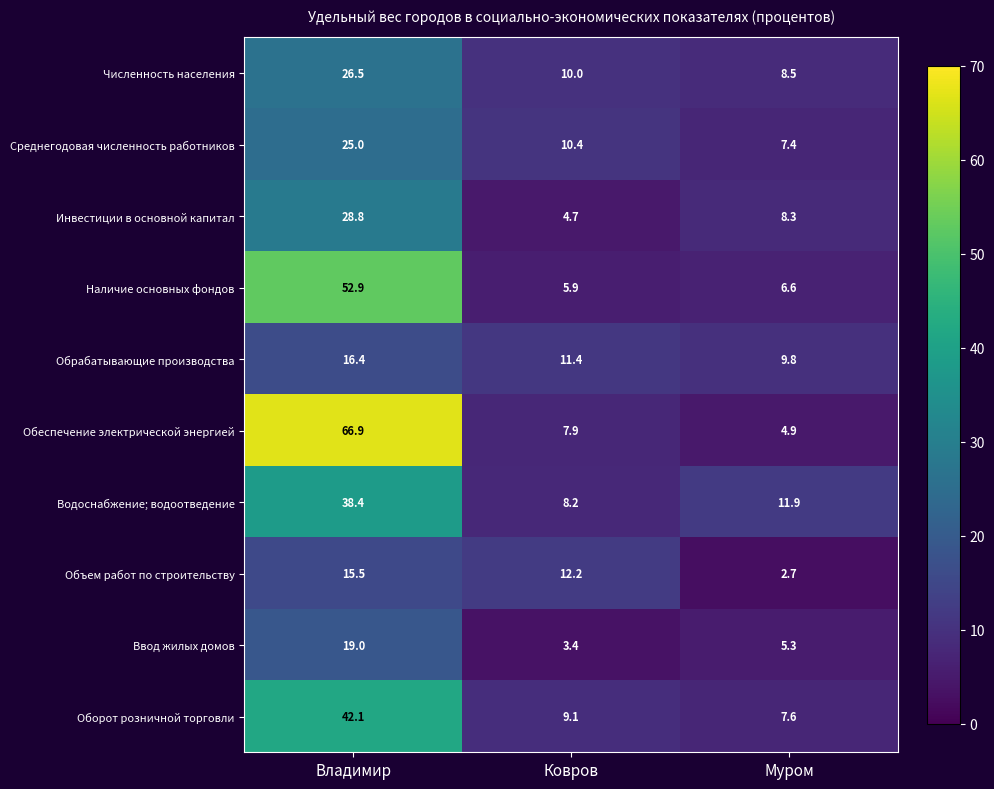

What is the maximum value shown in the chart?

66.9